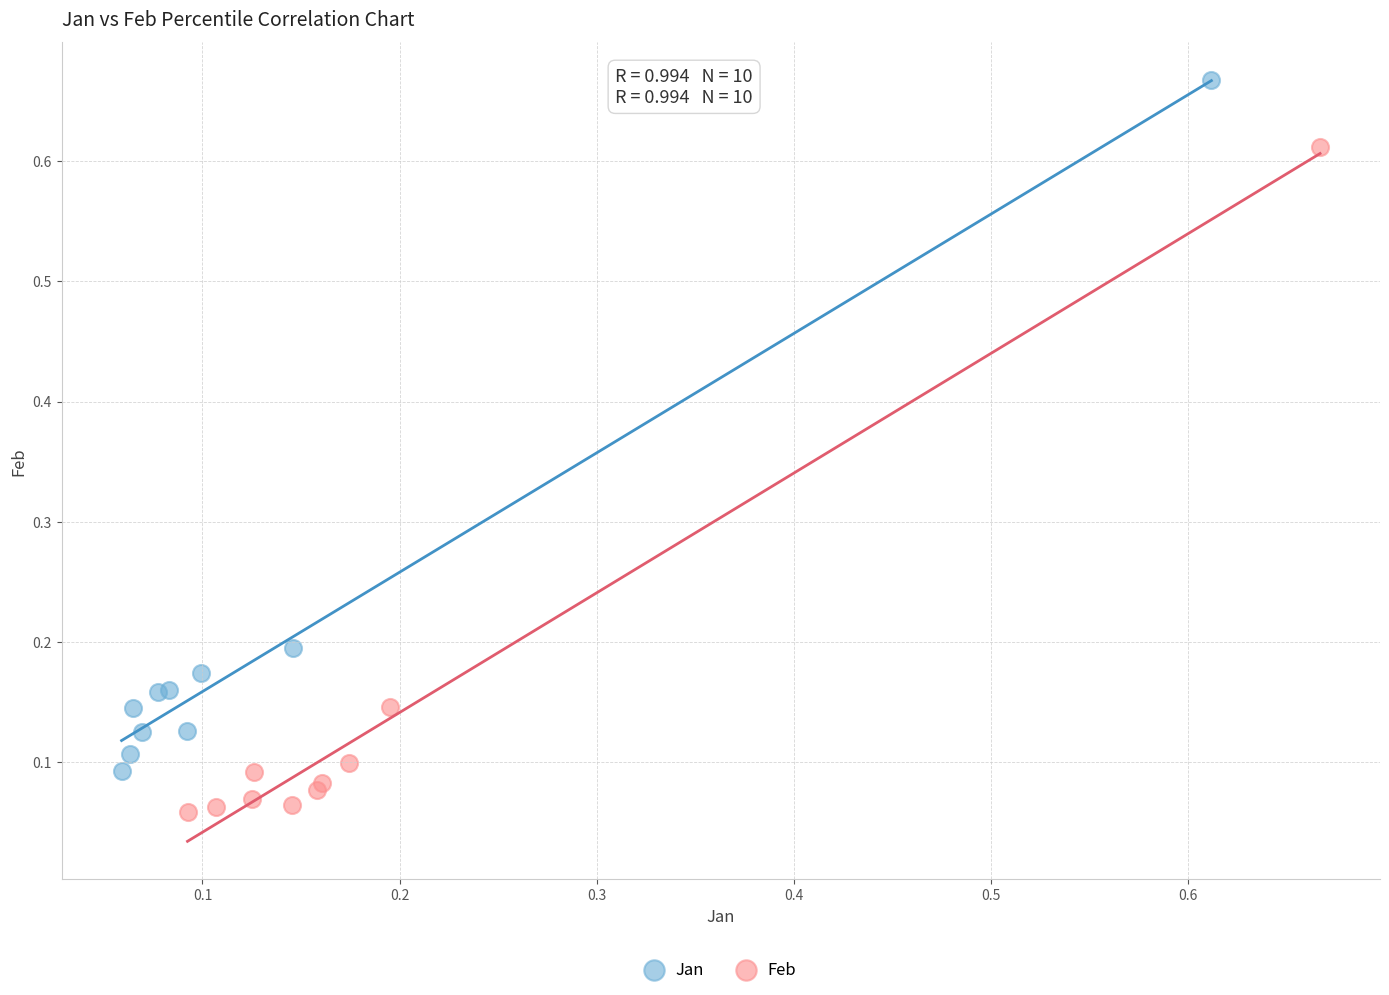

Which series contains the lowest Y value?

Feb